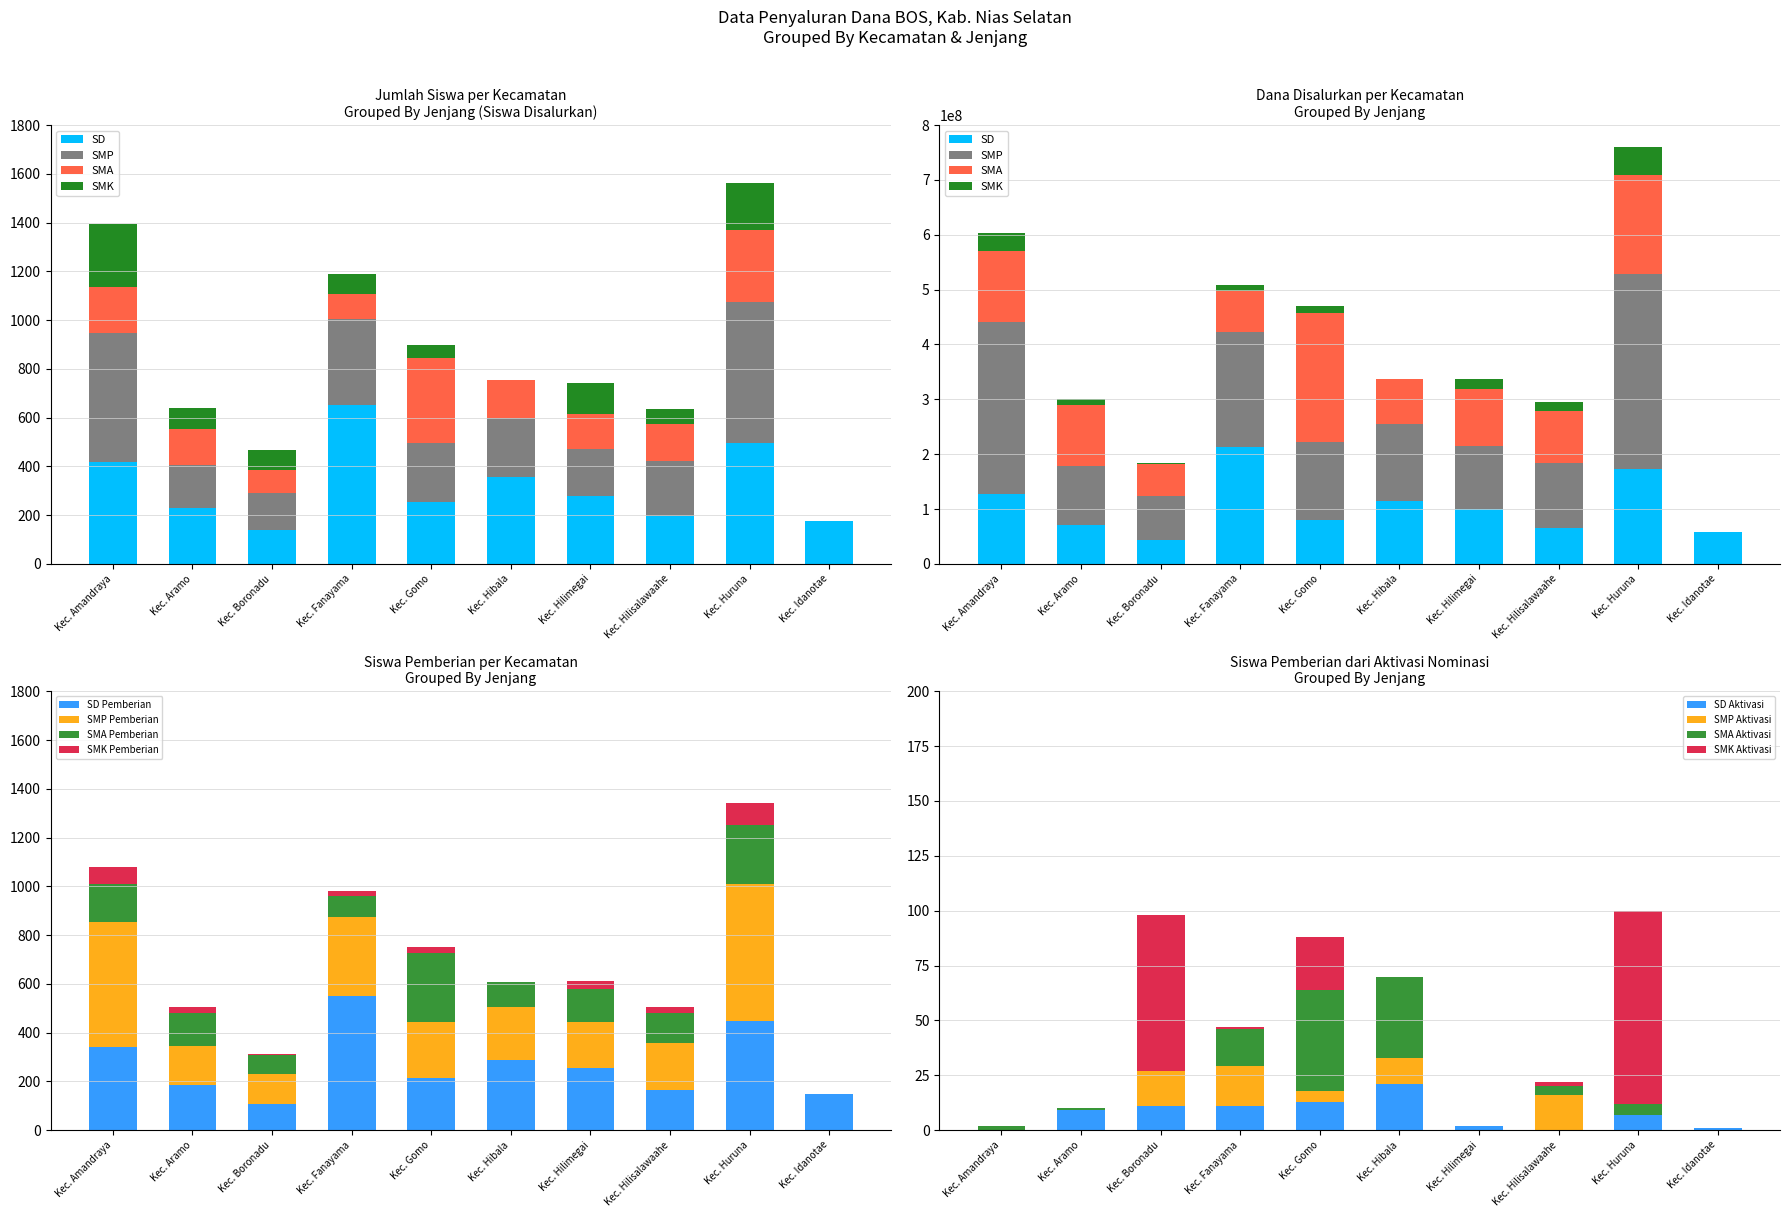

The SMA series shows 0 at Kec. Idanotae. True or false?

True